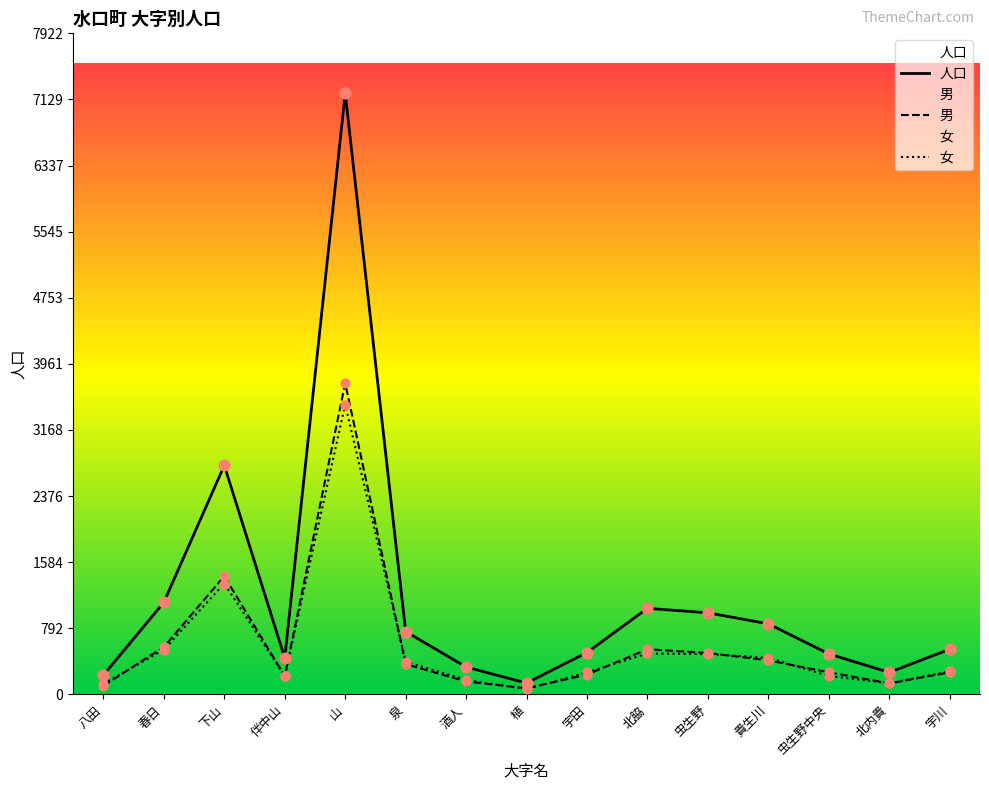

Which series has the largest Y range (max minus min)?

人口